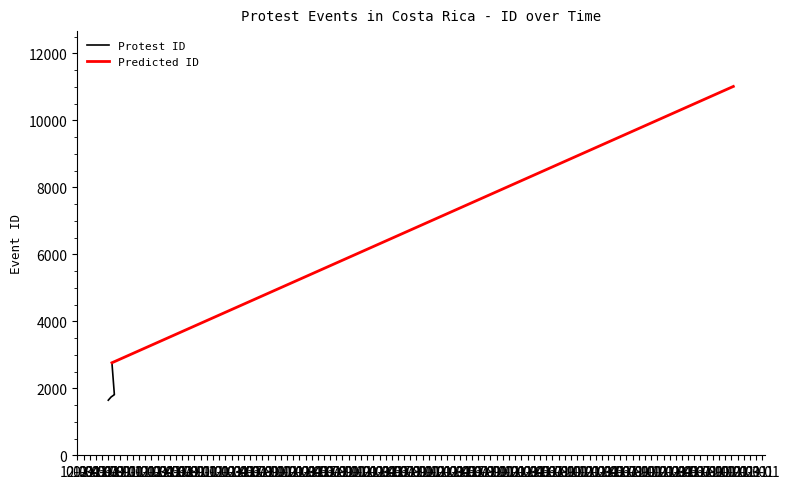

True or false: Protest ID and Predicted ID intersect in this chart.

False